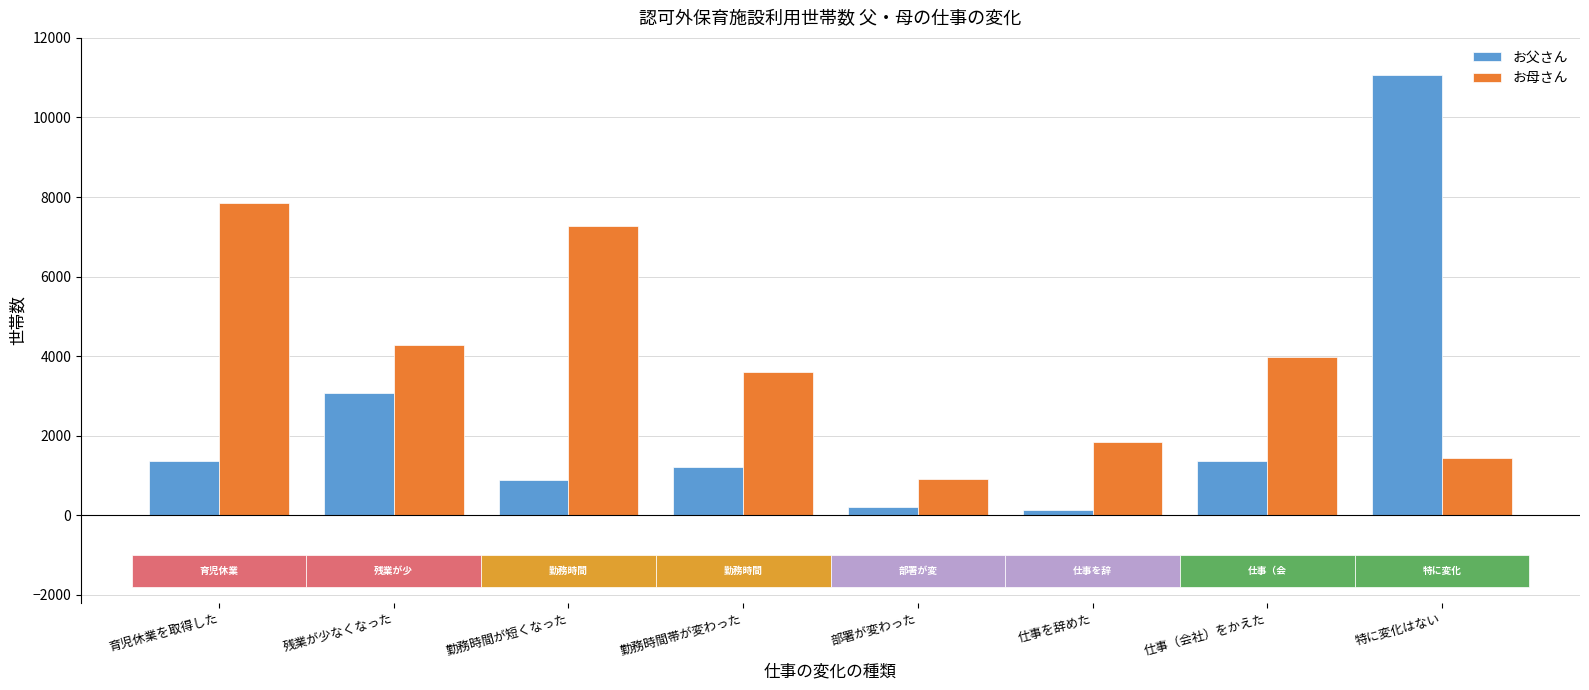

True or false: お母さん has a value of 1444 at 特に変化はない.

True